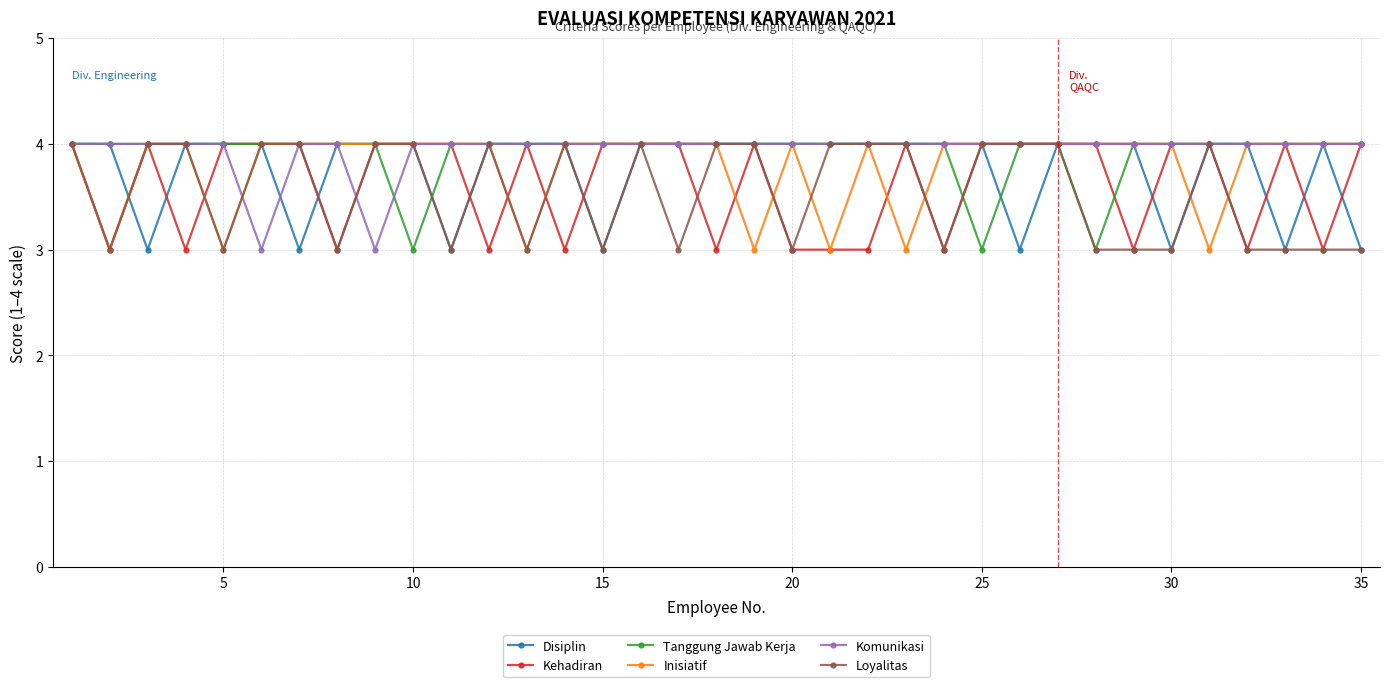

Does the chart display data point markers on the line(s)?

Yes